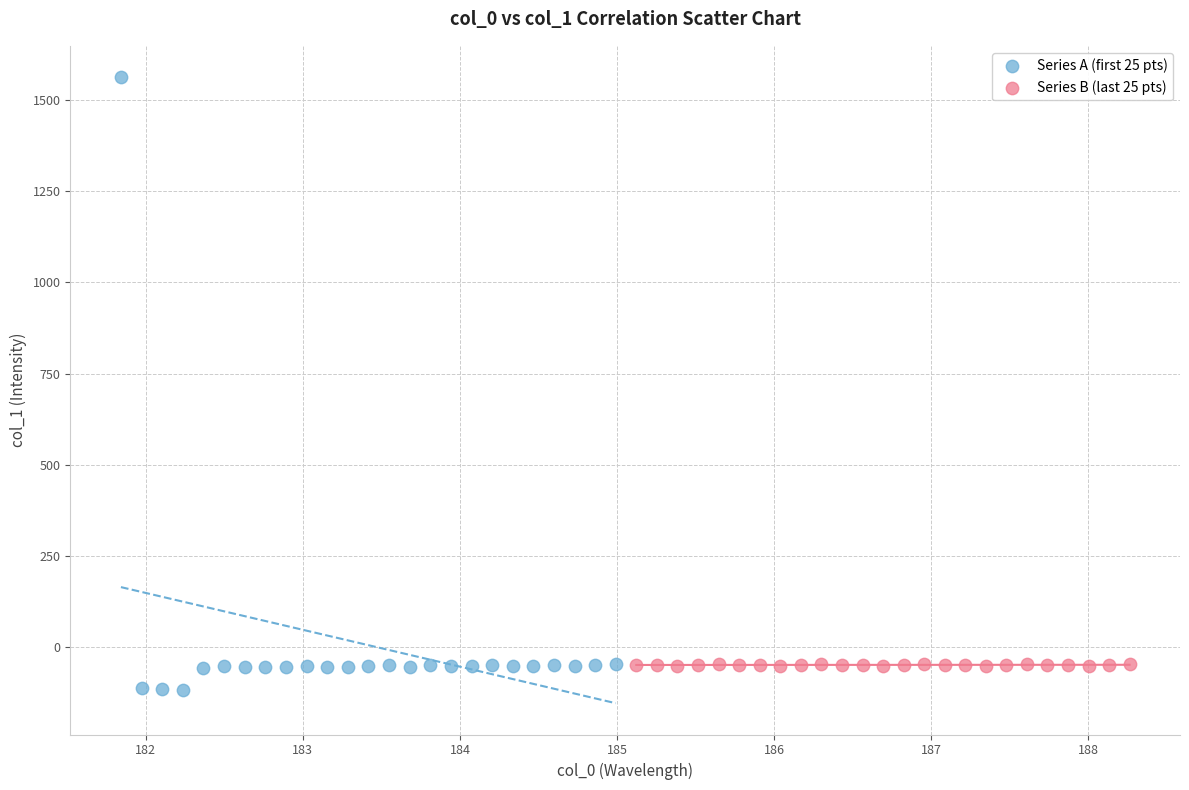

Which series contains the lowest Y value?

Series A (first 25 pts)